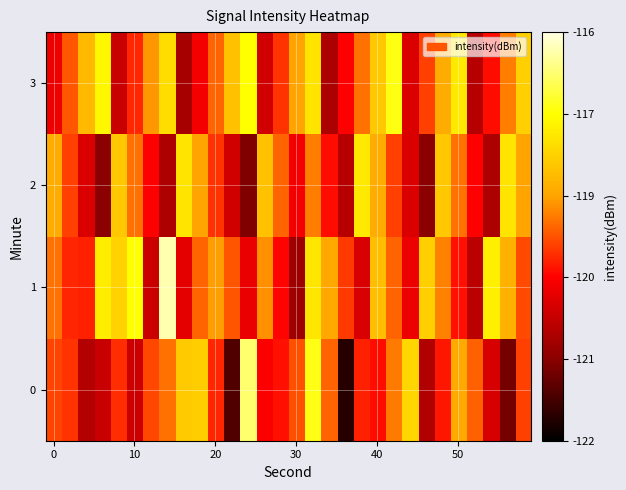

At how many categories does at least one series exceed -117?

2